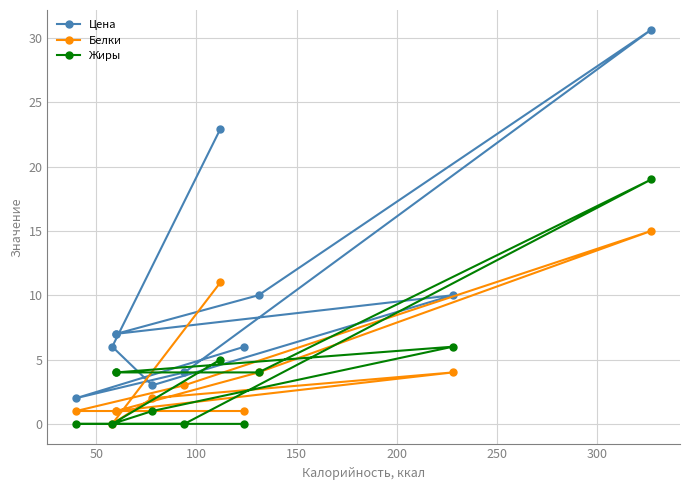

Is it true that Белки equals 4.0 at 150?

True